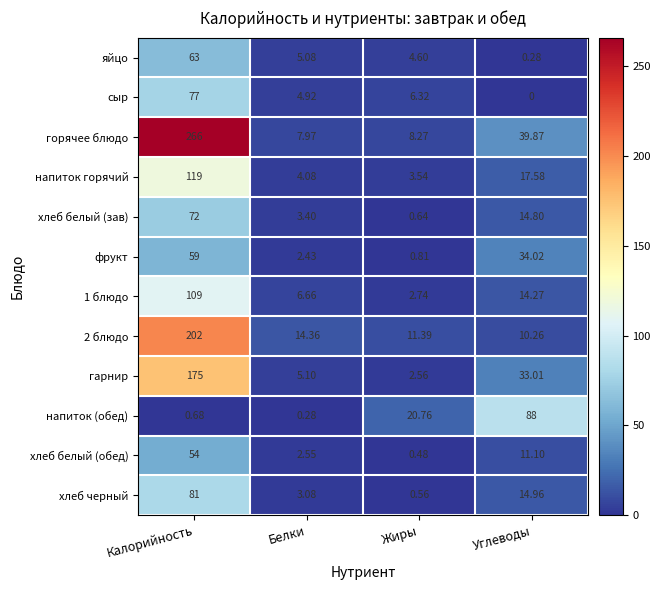

At which label is фрукт closest to 29?

Углеводы